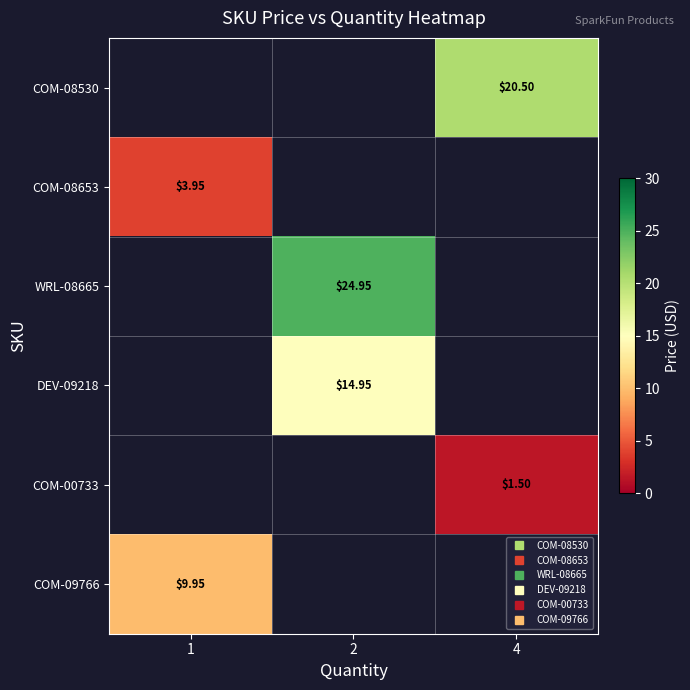

Between 4 and 2, which is larger?

2